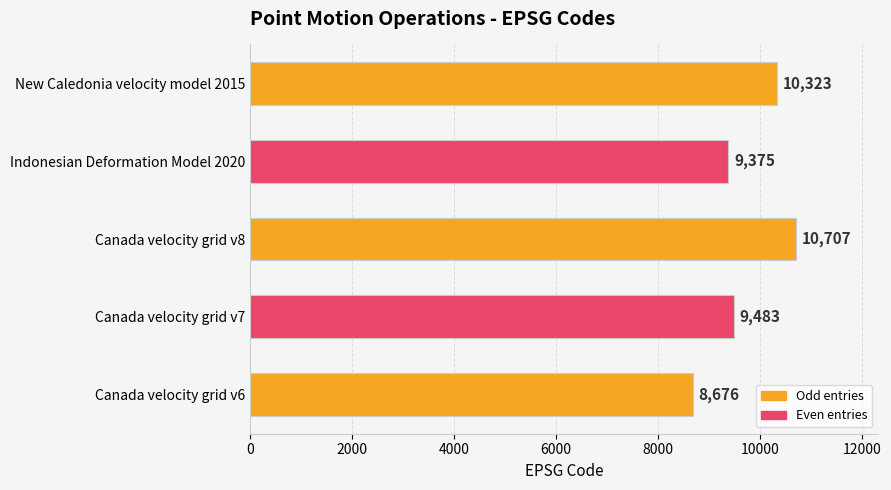

What is the sum of all values?

48564